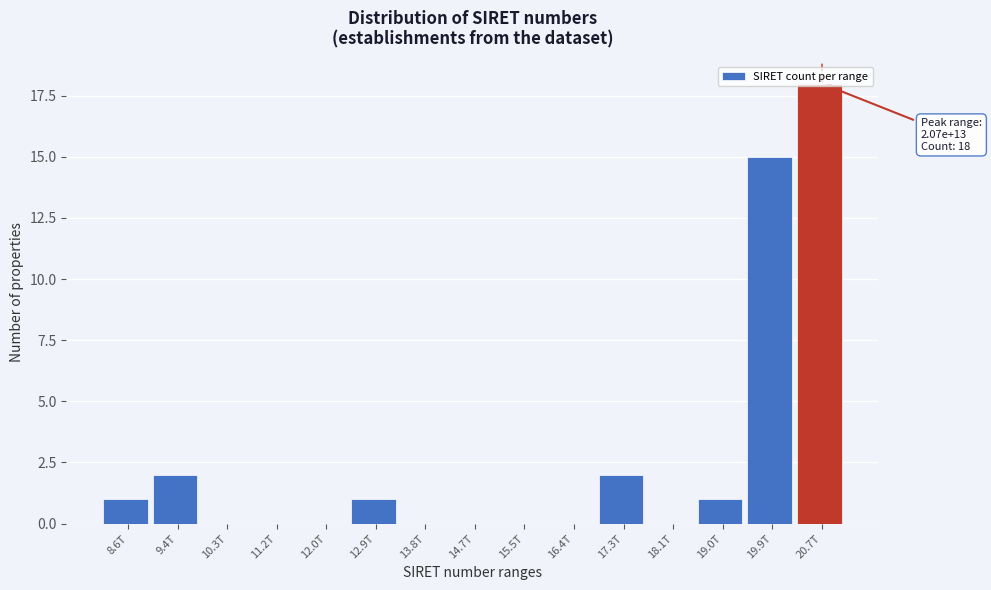

At which label is the value closest to 9?

19.9T